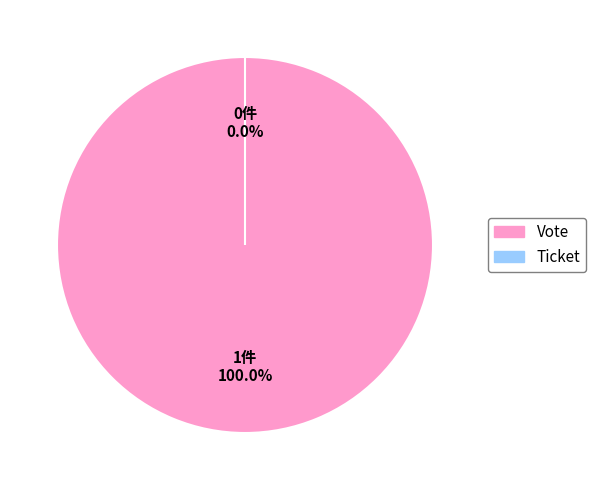

Count the number of slices in the pie.

2